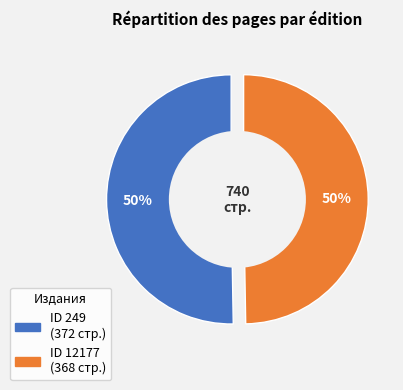

To the nearest percent, what portion does 12177 represent?

50%